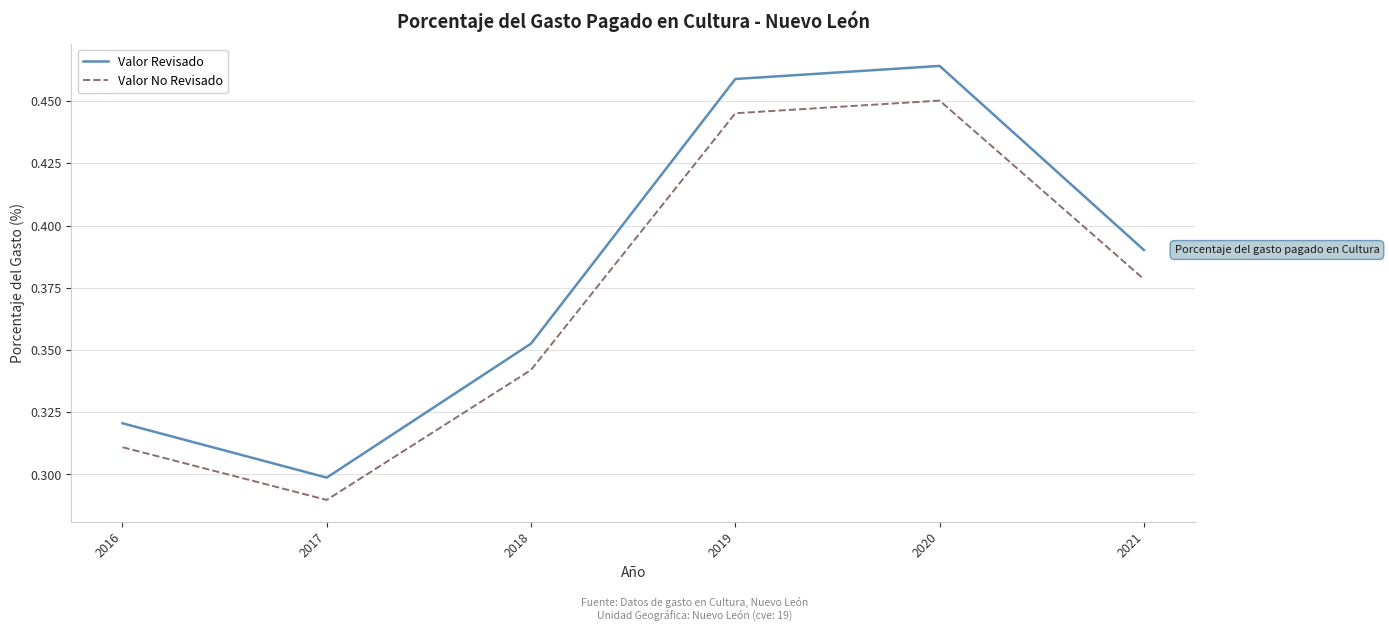

What is the total value across all series at 2018?

0.7